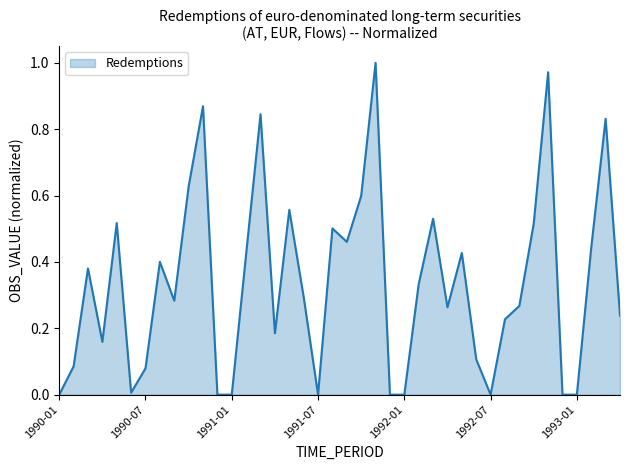

Does the chart have visible grid lines?

No